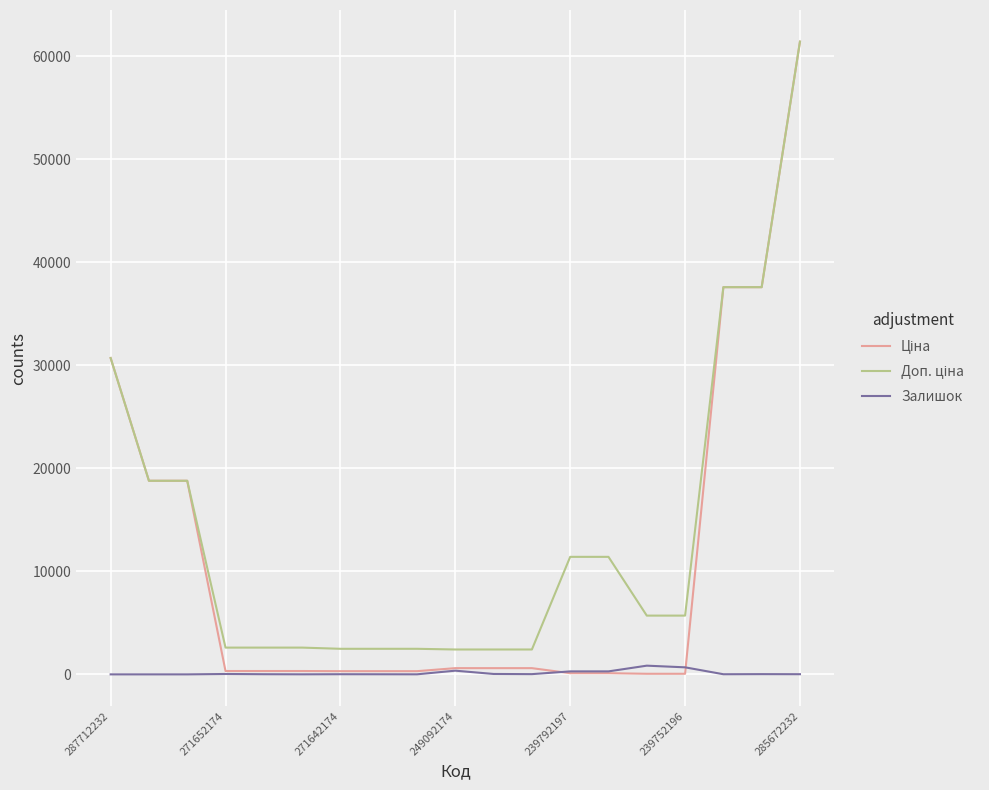

What is the maximum value shown in the chart?

61434.3